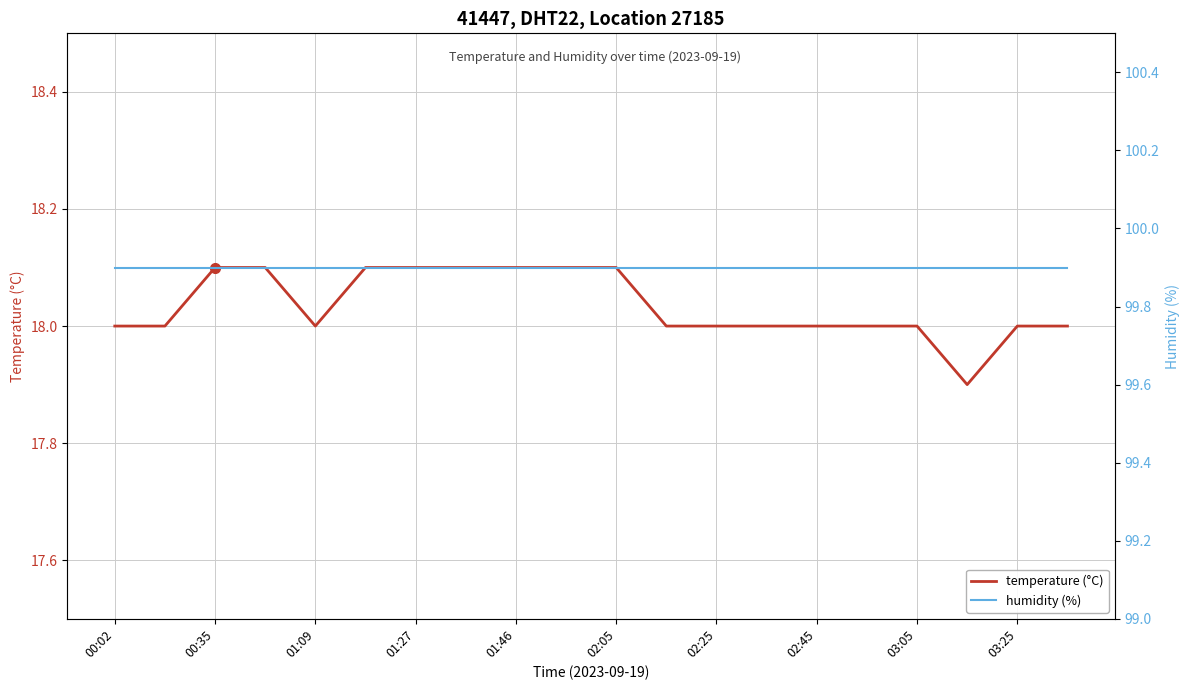

What is the value of the humidity (%) point at the 19th from the left?

99.9